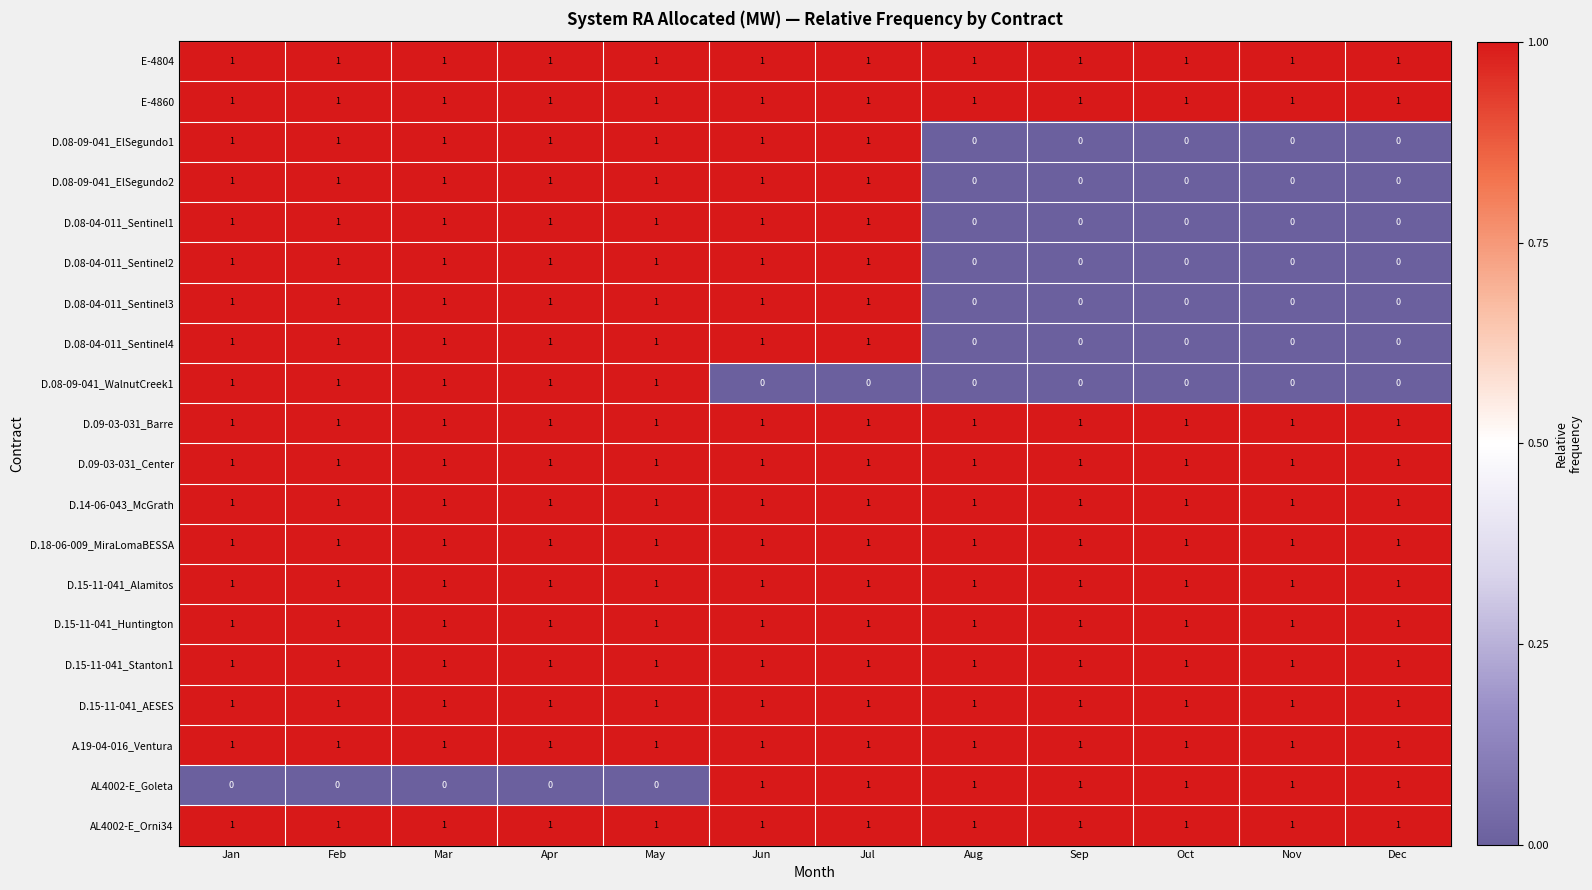

Is the value of E-4860 at Apr greater than the value of D.08-04-011_Sentinel4 at Nov?

Yes